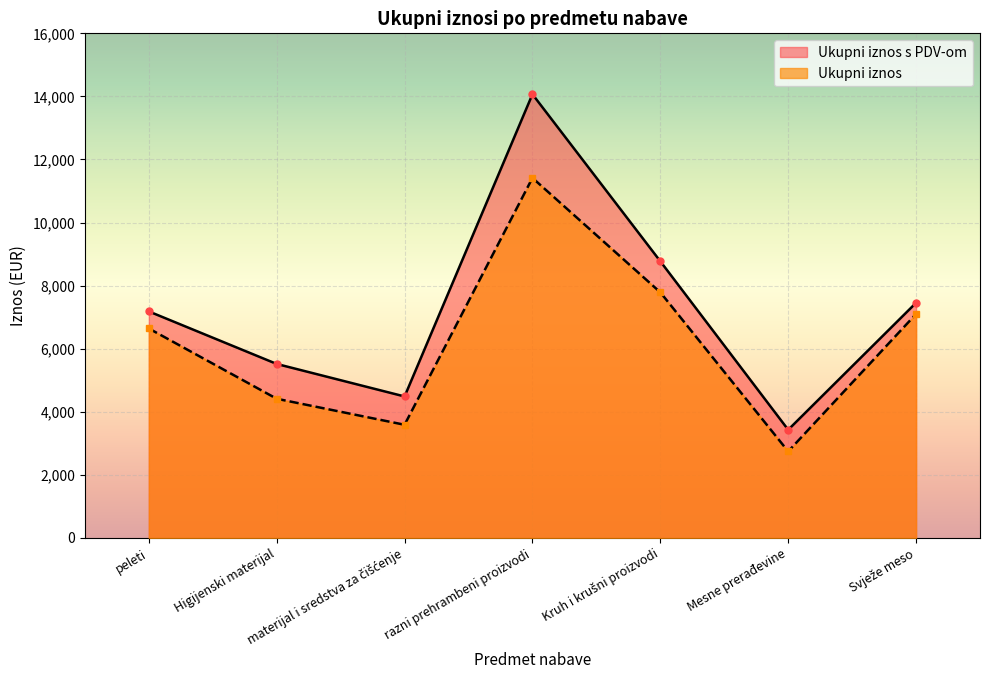

What is the label of the 5th point from the left?

Kruh i krušni proizvodi